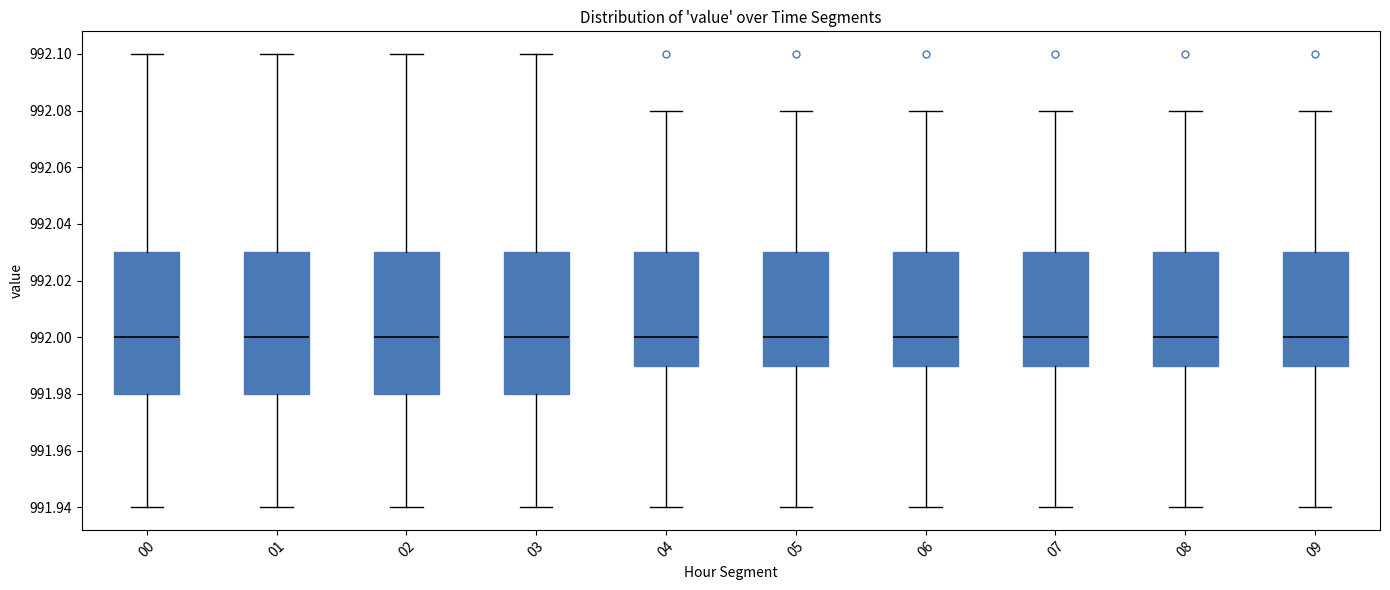

Where does the lower whisker of the box at x = 01 end on the y-axis? The values are not printed on the chart, so give them approximately, as read against the axis.

991.94